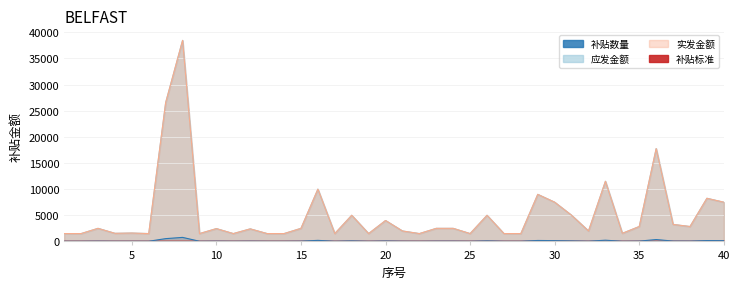

Reading left to right, transcribe all the data shown in this chart.

补贴数量: 1=30	2=30	3=50	4=31	5=32	6=30	7=531	8=769	9=30	10=49	11=30	12=48	13=30	14=30	15=50	16=200	17=30	18=100	19=30	20=80	21=40	22=30	23=50	24=50	25=30	26=100	27=30	28=30	29=180	30=150	31=100	32=40	33=230	34=31	35=57	36=355	37=65	38=57	39=165	40=150
应发金额: 1=1500	2=1500	3=2500	4=1550	5=1600	6=1500	7=26550	8=38450	9=1500	10=2450	11=1500	12=2400	13=1500	14=1500	15=2500	16=10000	17=1500	18=5000	19=1500	20=4000	21=2000	22=1500	23=2500	24=2500	25=1500	26=5000	27=1500	28=1500	29=9000	30=7500	31=5000	32=2000	33=11500	34=1550	35=2850	36=17750	37=3250	38=2850	39=8250	40=7500
实发金额: 1=1500	2=1500	3=2500	4=1550	5=1600	6=1500	7=26550	8=38450	9=1500	10=2450	11=1500	12=2400	13=1500	14=1500	15=2500	16=10000	17=1500	18=5000	19=1500	20=4000	21=2000	22=1500	23=2500	24=2500	25=1500	26=5000	27=1500	28=1500	29=9000	30=7500	31=5000	32=2000	33=11500	34=1550	35=2850	36=17750	37=3250	38=2850	39=8250	40=7500